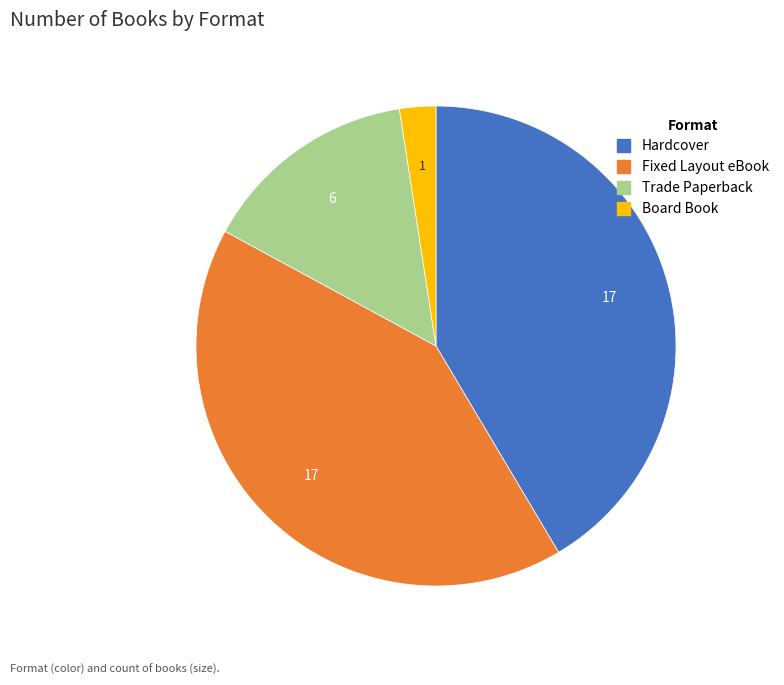

Which slice is the smallest?

Board Book